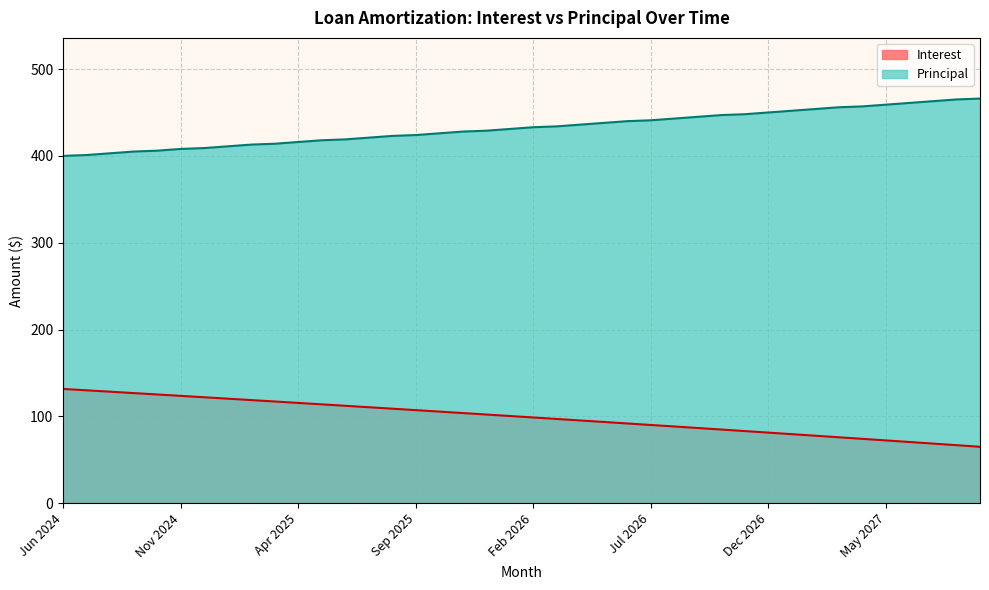

What is the value of the Interest point at the 38th from the left?

68.6